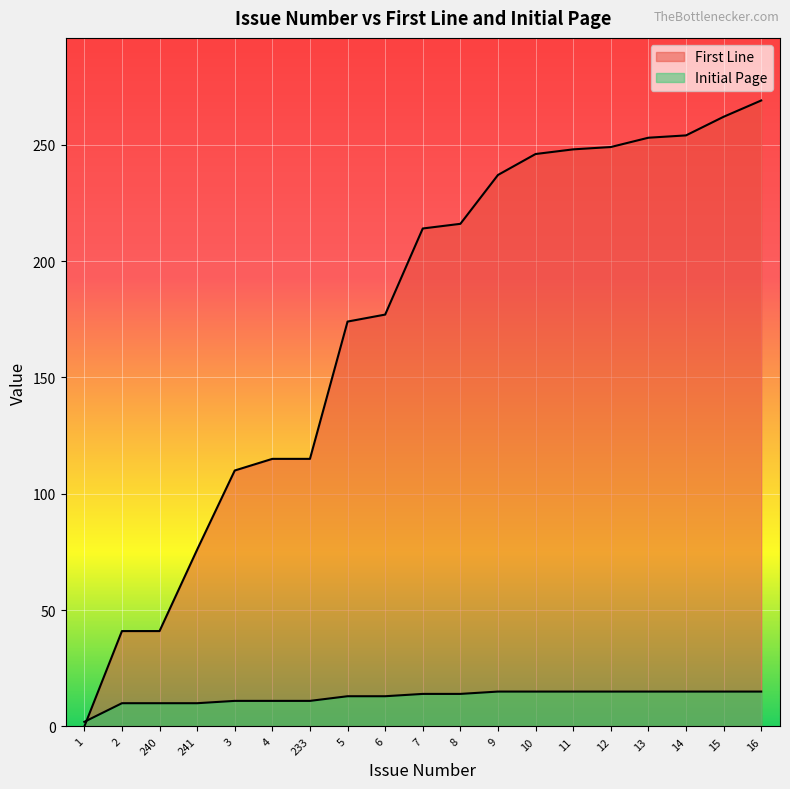

Reading left to right, extract all data points from this chart.

First Line: 1=0	2=41	240=41	241=76	3=110	4=115	233=115	5=174	6=177	7=214	8=216	9=237	10=246	11=248	12=249	13=253	14=254	15=262	16=269
Initial Page: 1=2	2=10	240=10	241=10	3=11	4=11	233=11	5=13	6=13	7=14	8=14	9=15	10=15	11=15	12=15	13=15	14=15	15=15	16=15